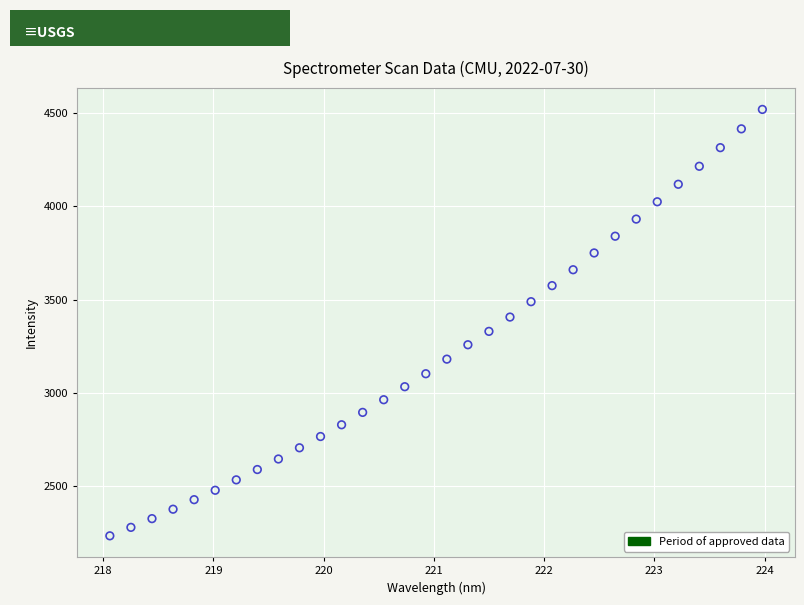

What is the range of Y values (max minus min)?

2290.4